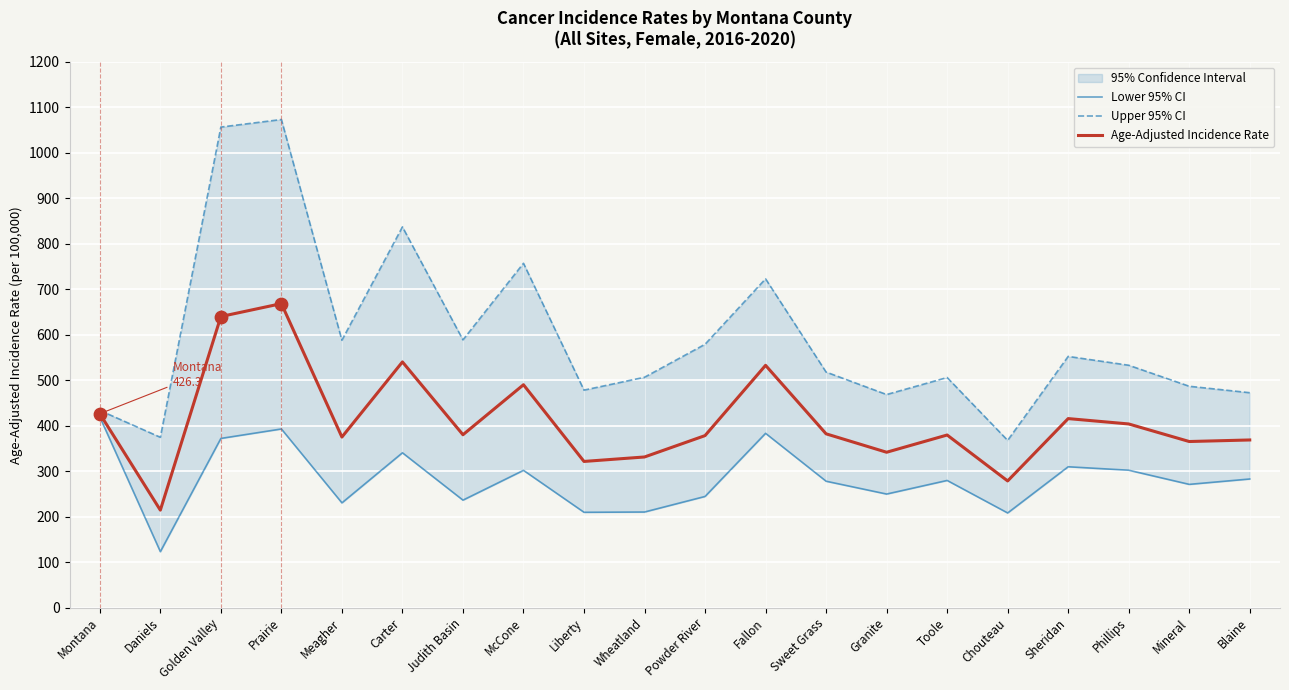

Which series has the largest total across all categories?

Upper 95% CI